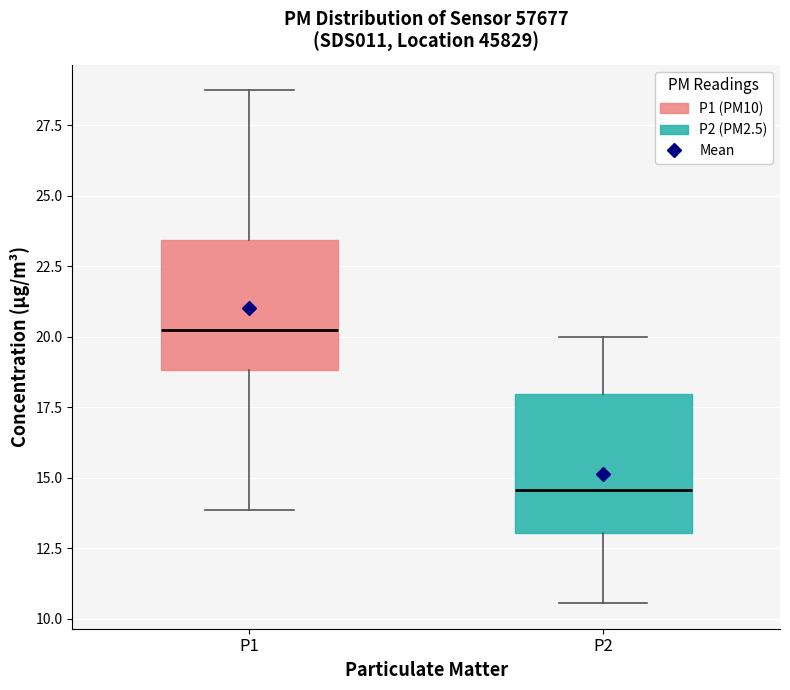

Where does the upper whisker of the box for P2 end on the y-axis? The values are not printed on the chart, so give them approximately, as read against the axis.

20.0